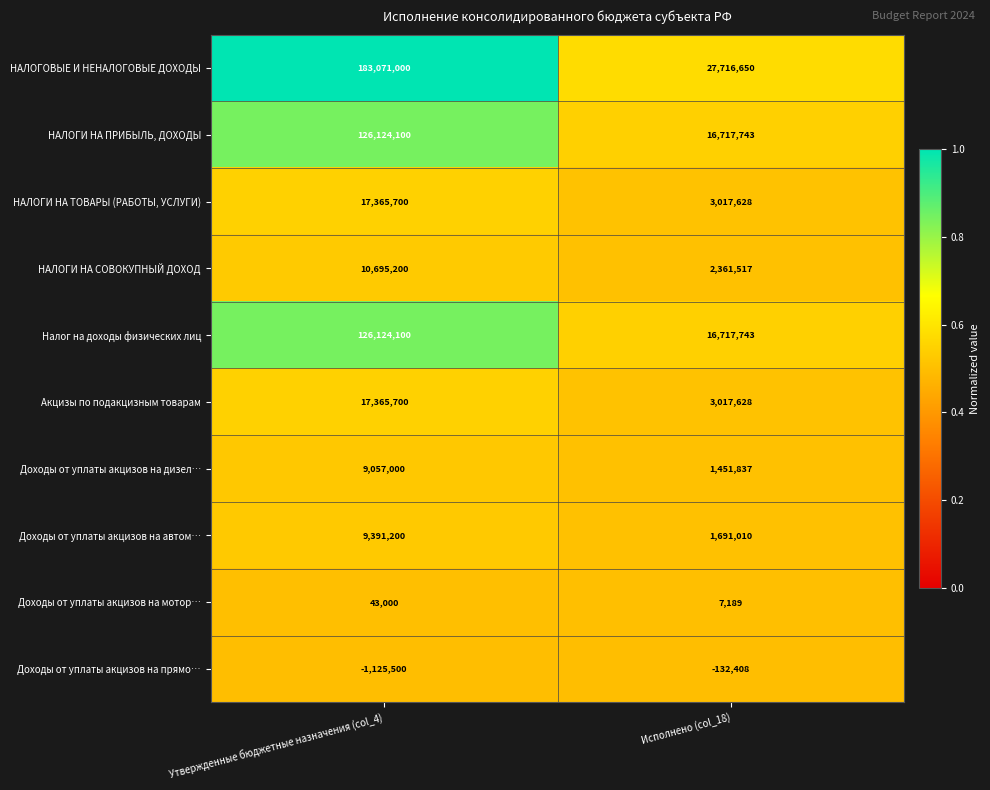

What is the sum of all НАЛОГОВЫЕ И НЕНАЛОГОВЫЕ ДОХОДЫ values?

210787650